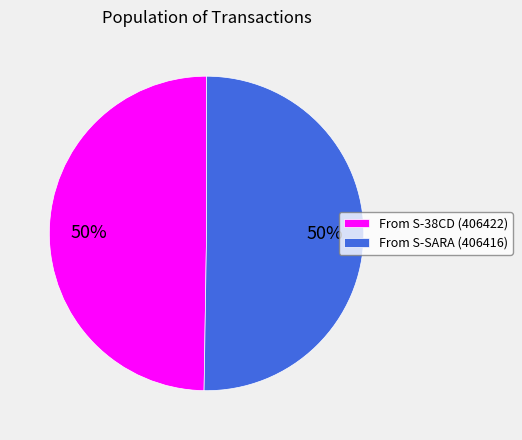

What is the ratio of the value at From S-38CD (406422) to the value at From S-SARA (406416)?

1.0